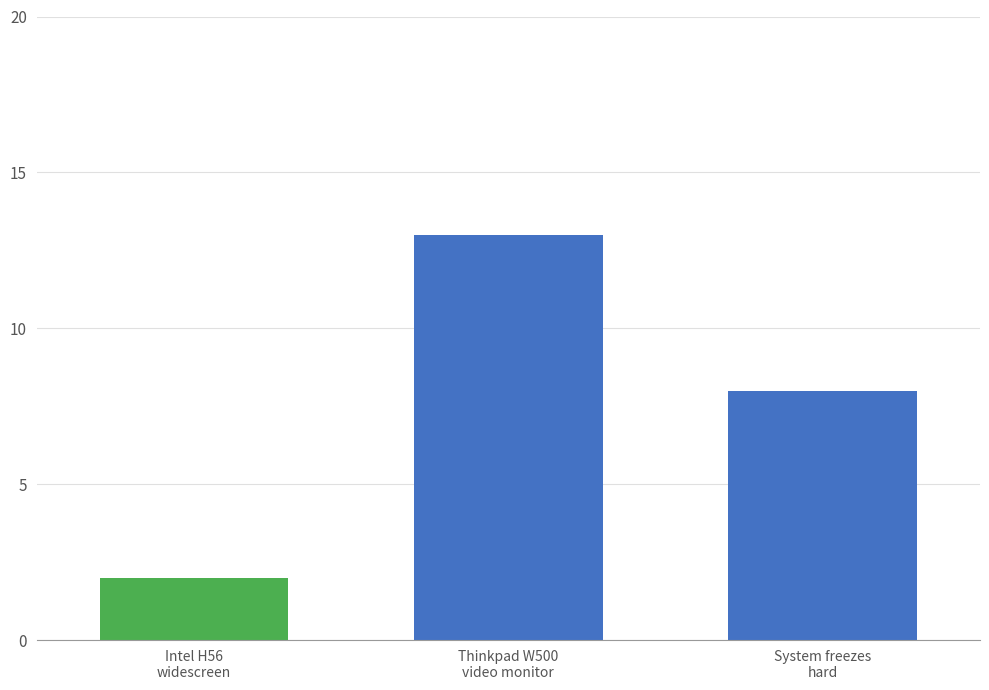

Are the bars grouped side by side (vs. stacked)?

No